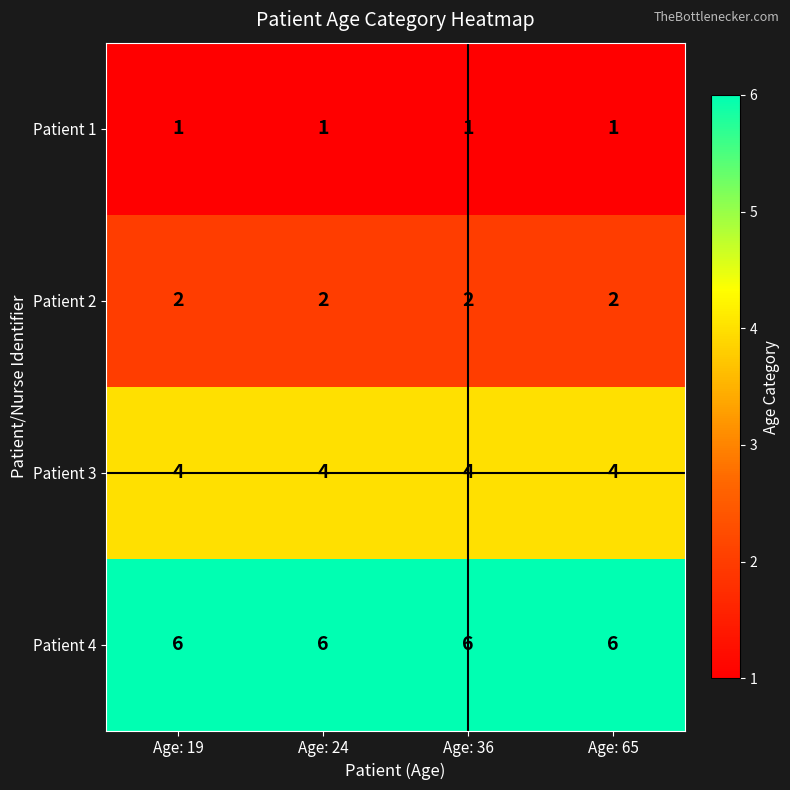

What is the maximum value shown in the chart?

6